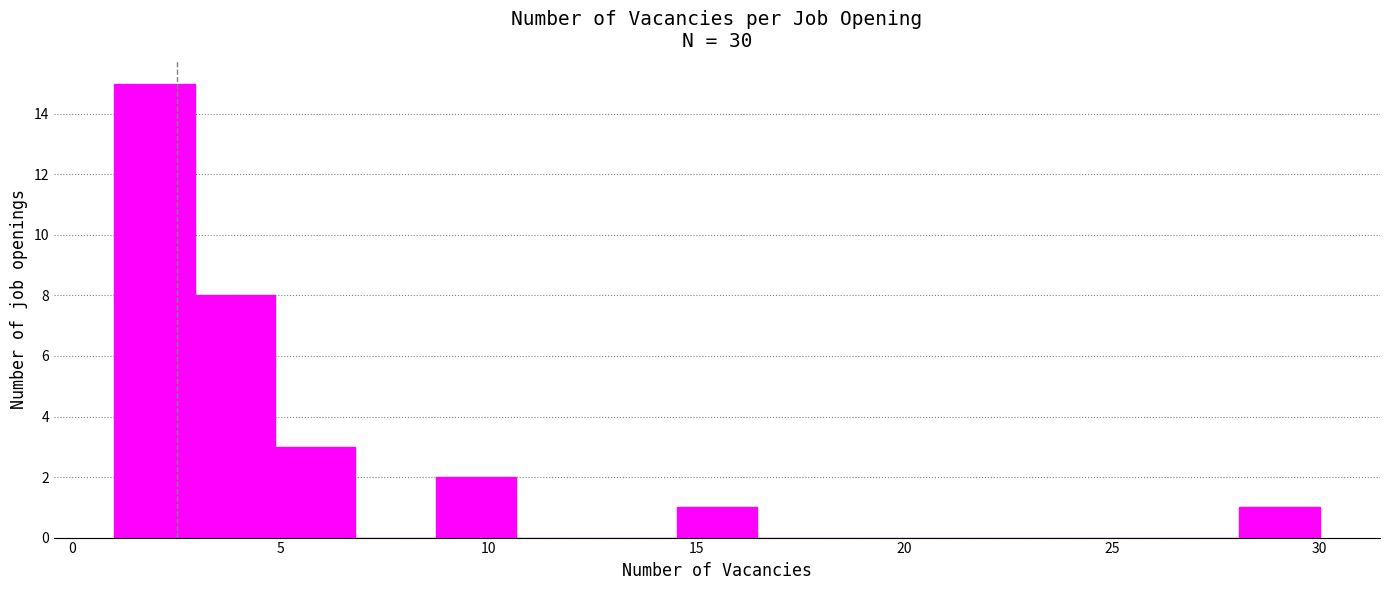

Read against the x-axis, roughly where is the centre of the tallest bar?

2.0